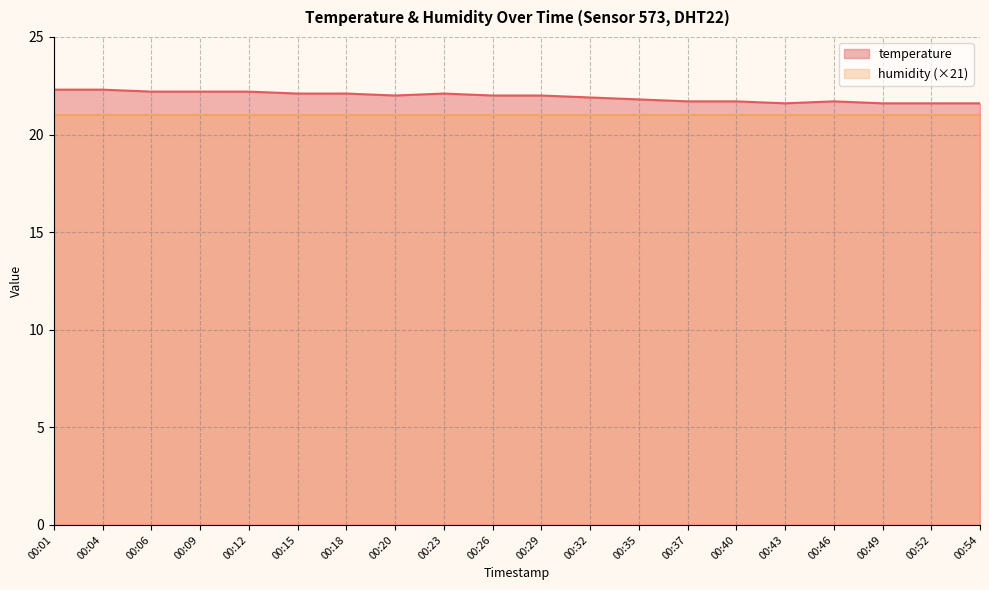

Rank the categories by value from lowest to highest.

00:43, 00:49, 00:52, 00:54, 00:37, 00:40, 00:46, 00:35, 00:32, 00:20, 00:26, 00:29, 00:15, 00:18, 00:23, 00:06, 00:09, 00:12, 00:01, 00:04